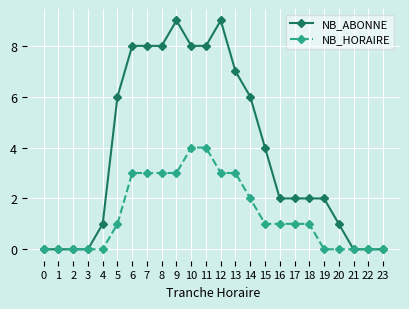

What is the value of the NB_HORAIRE point at the 14th from the left?

3